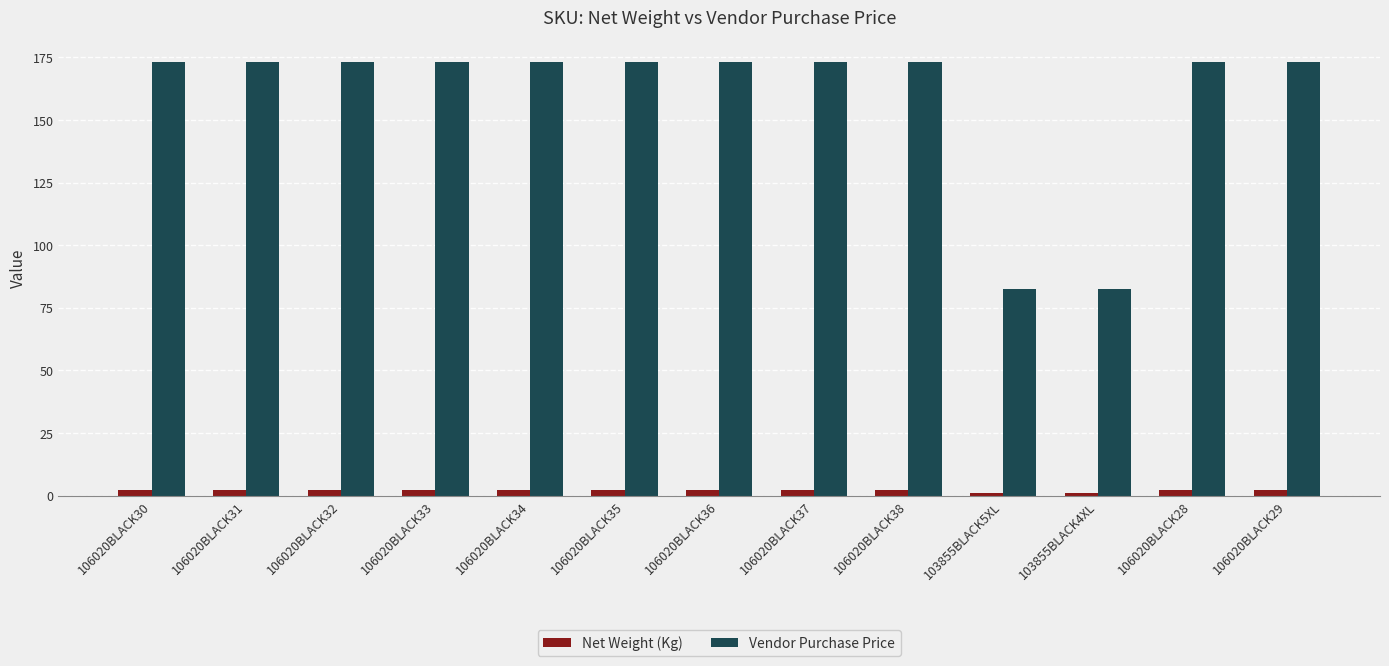

What is the sum of all Vendor Purchase Price values?

2071.4